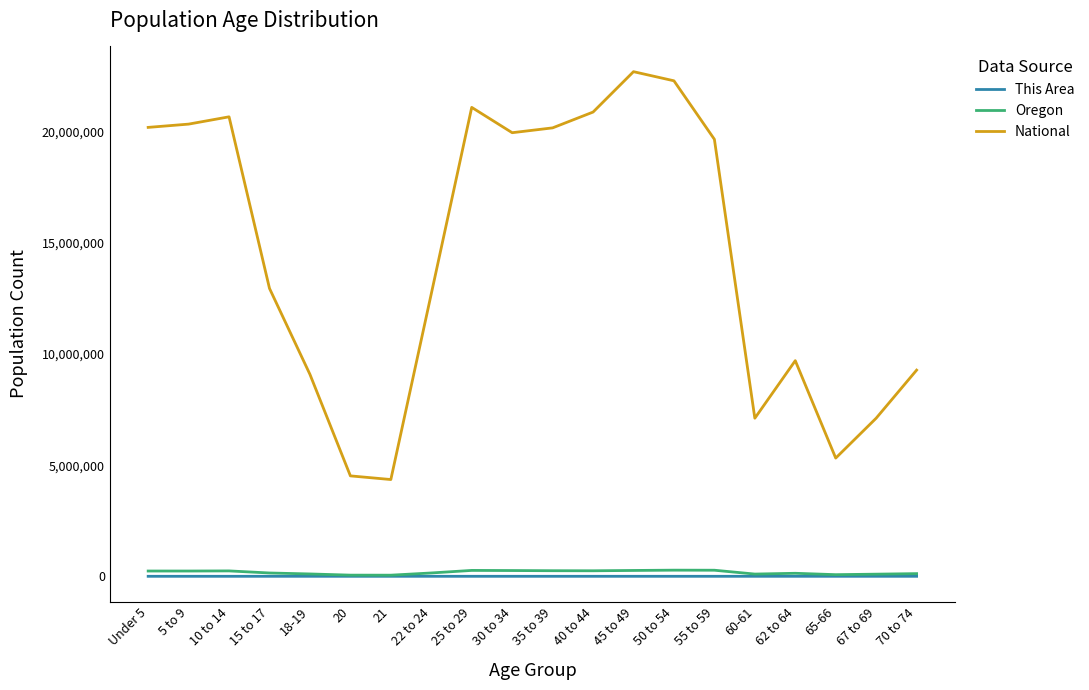

At which category does the chart reach its peak across all series?

45 to 49